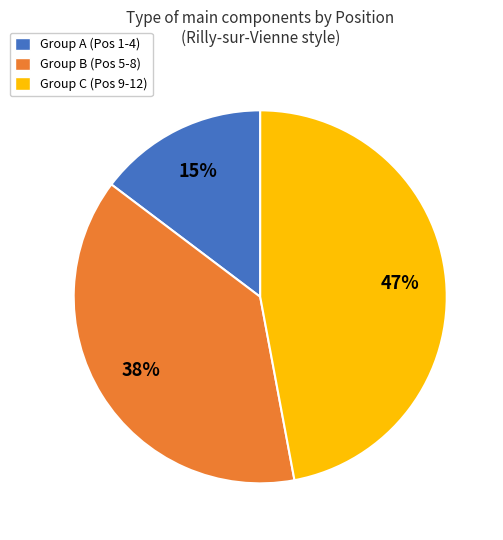

True or false: Group C (Pos 9-12) accounts for 47% of the total.

True